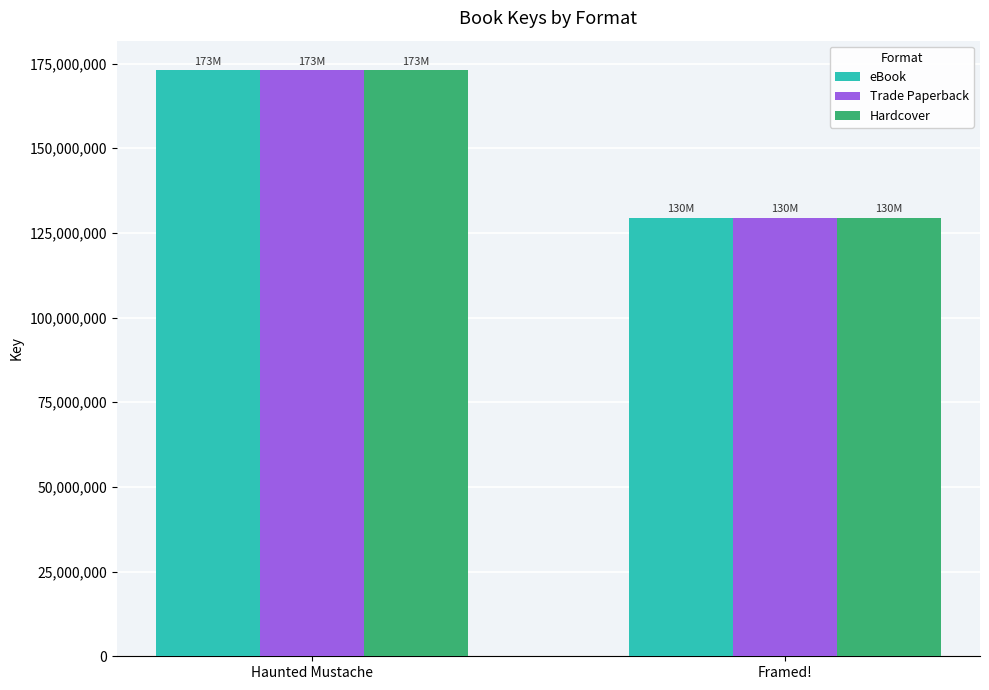

What is the difference between the Trade Paperback values at Haunted Mustache and Framed!?

43560924